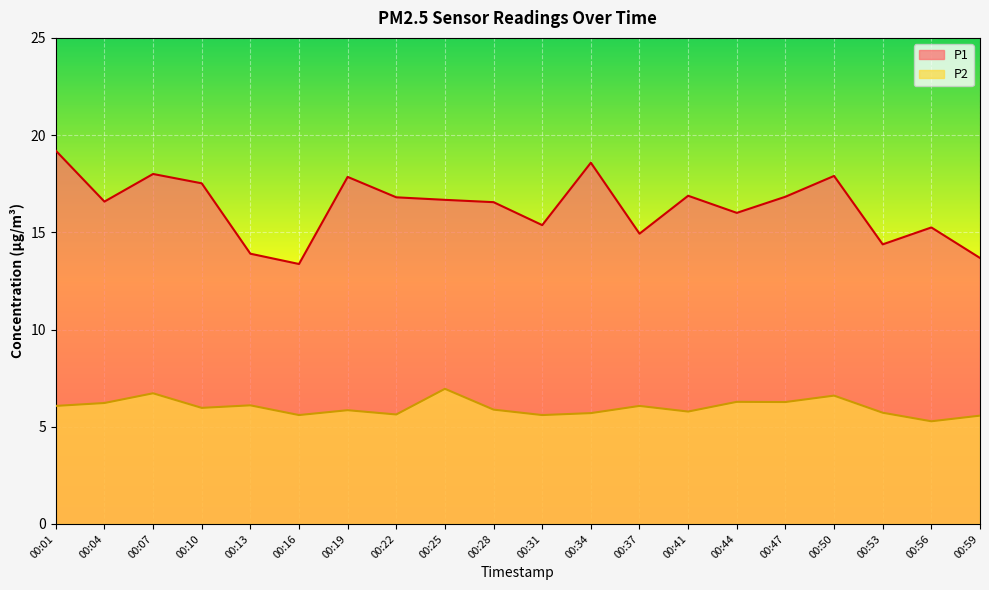

True or false: P2 and P1 intersect in this chart.

False